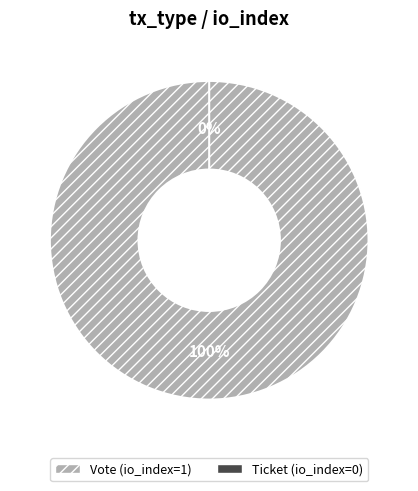

To the nearest percent, what percentage of the pie is Vote (io_index=1)?

100%